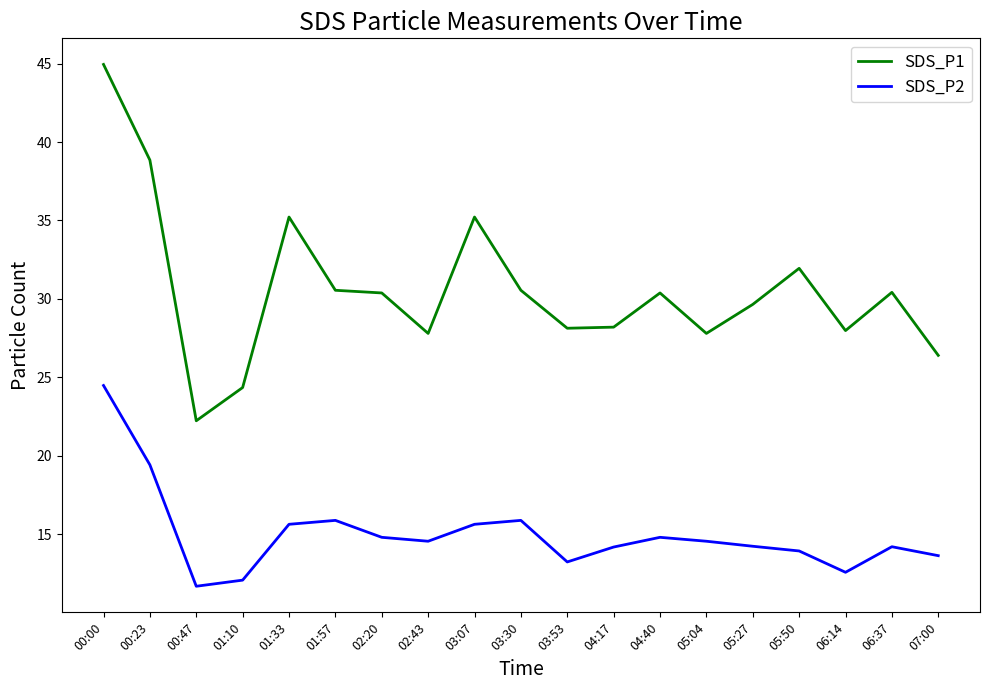

At which category does the chart reach its minimum across all series?

00:47